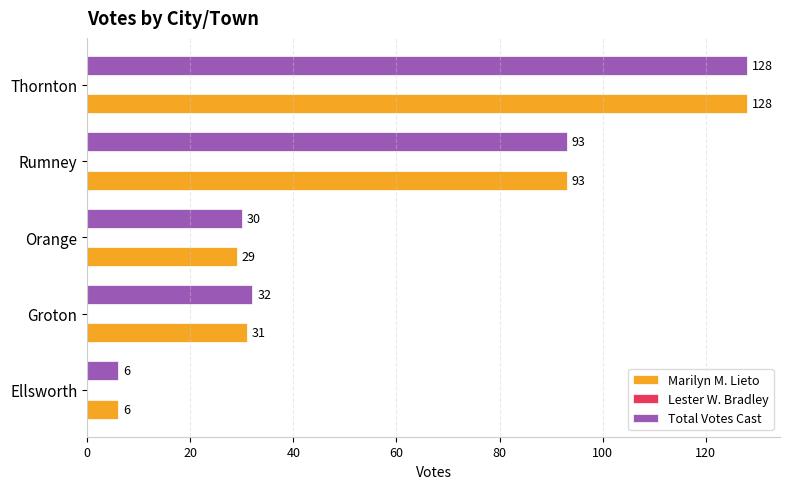

The Total Votes Cast series shows 128 at Thornton. True or false?

True